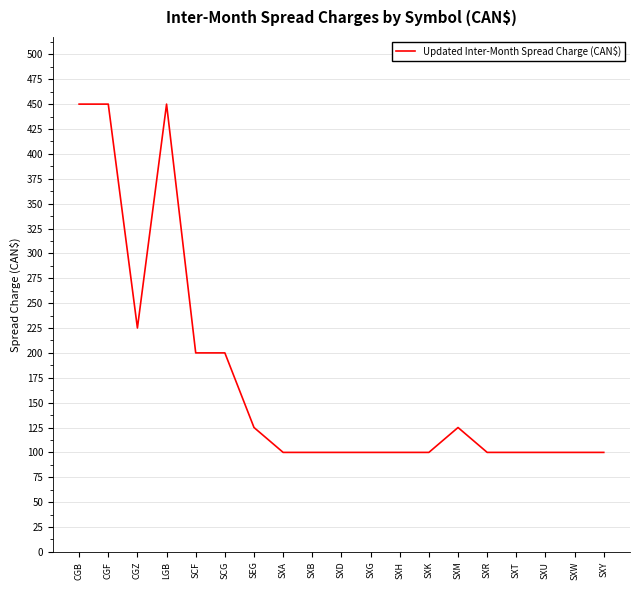

Reading right to left, transcribe all the data shown in this chart.

100	100	100	100	100	125	100	100	100	100	100	100	125	200	200	450	225	450	450